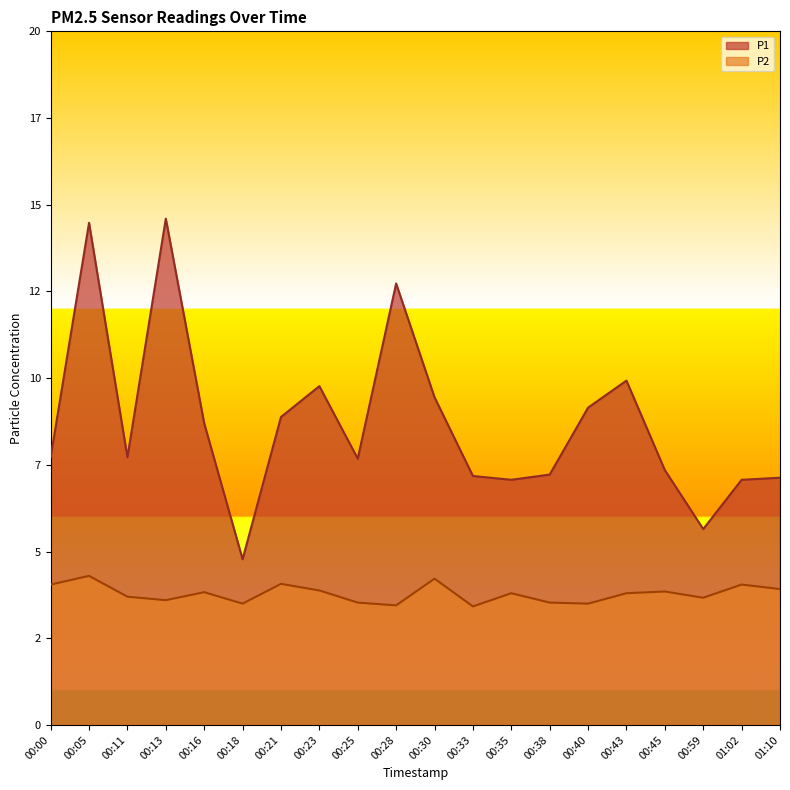

In P2, how many points are higher than both neighbors (excluding endpoints)?

7